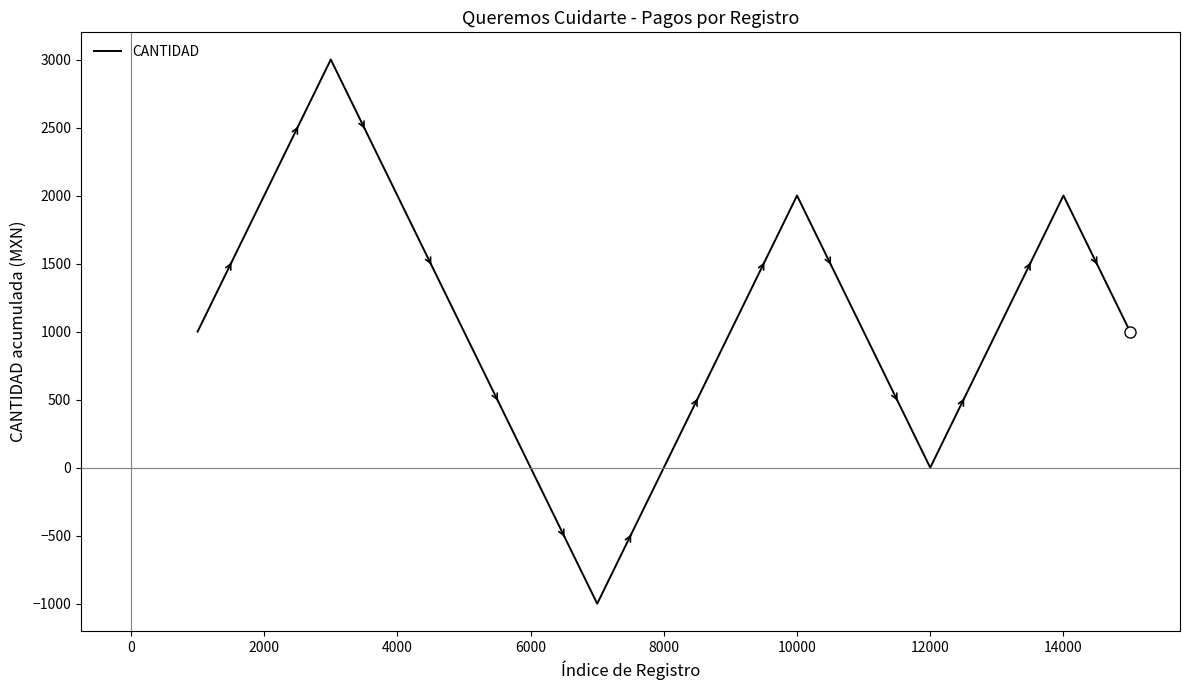

What is the difference between the maximum and minimum values?

4000